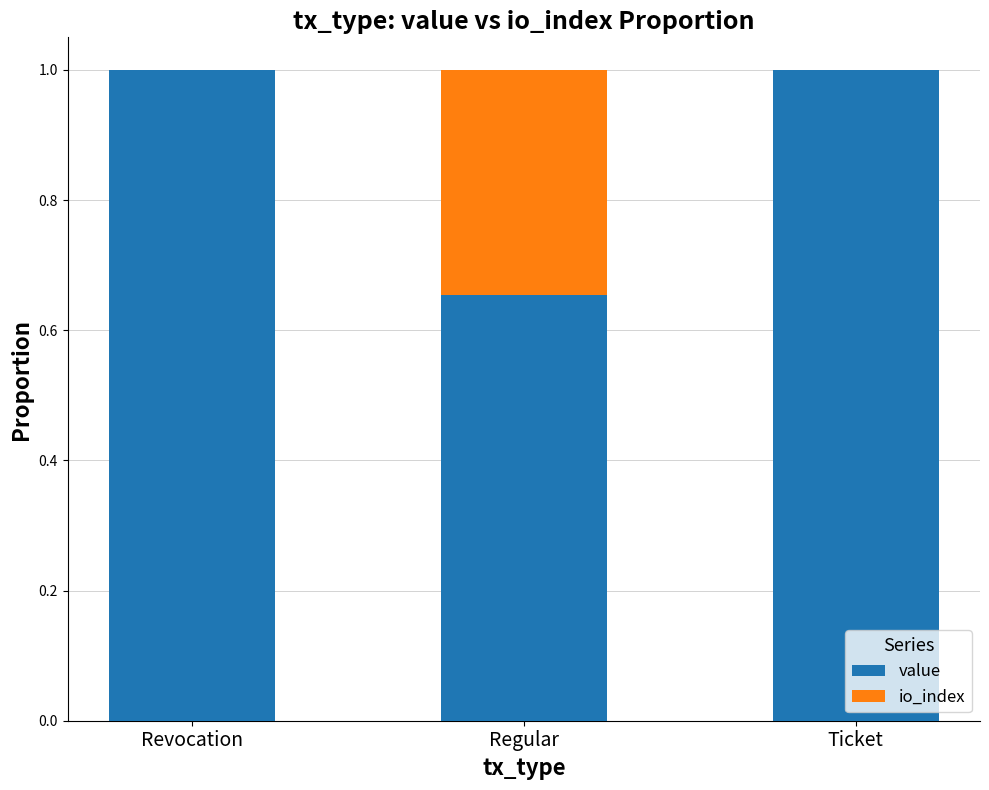

The value series shows 1.0 at Regular. True or false?

False